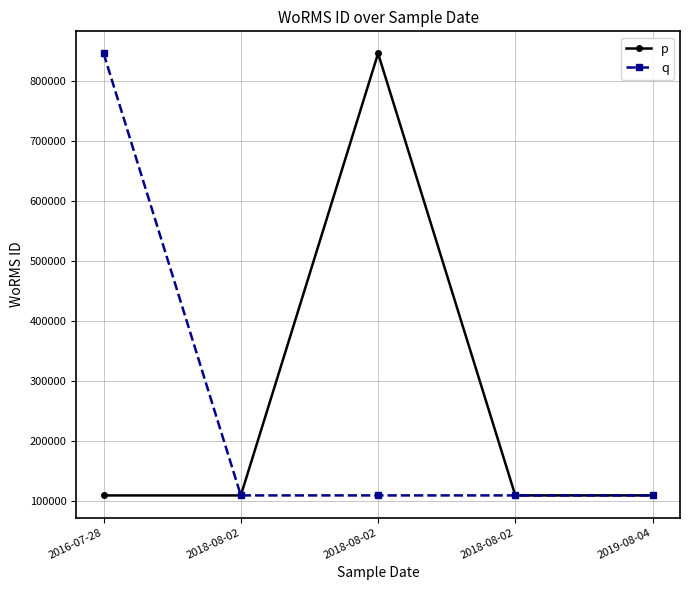

What is the value of the p point at the 1st from the left?

109473